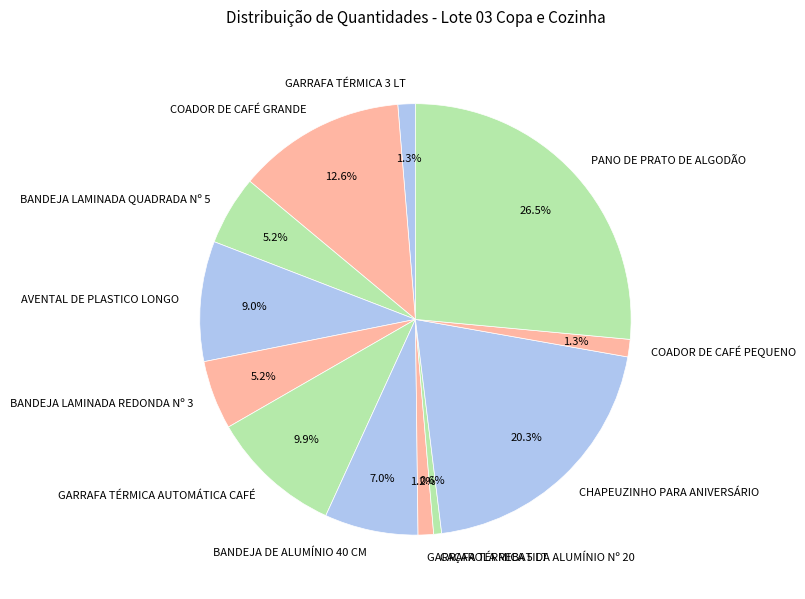

Which category has the biggest portion of the pie?

PANO DE PRATO DE ALGODÃO